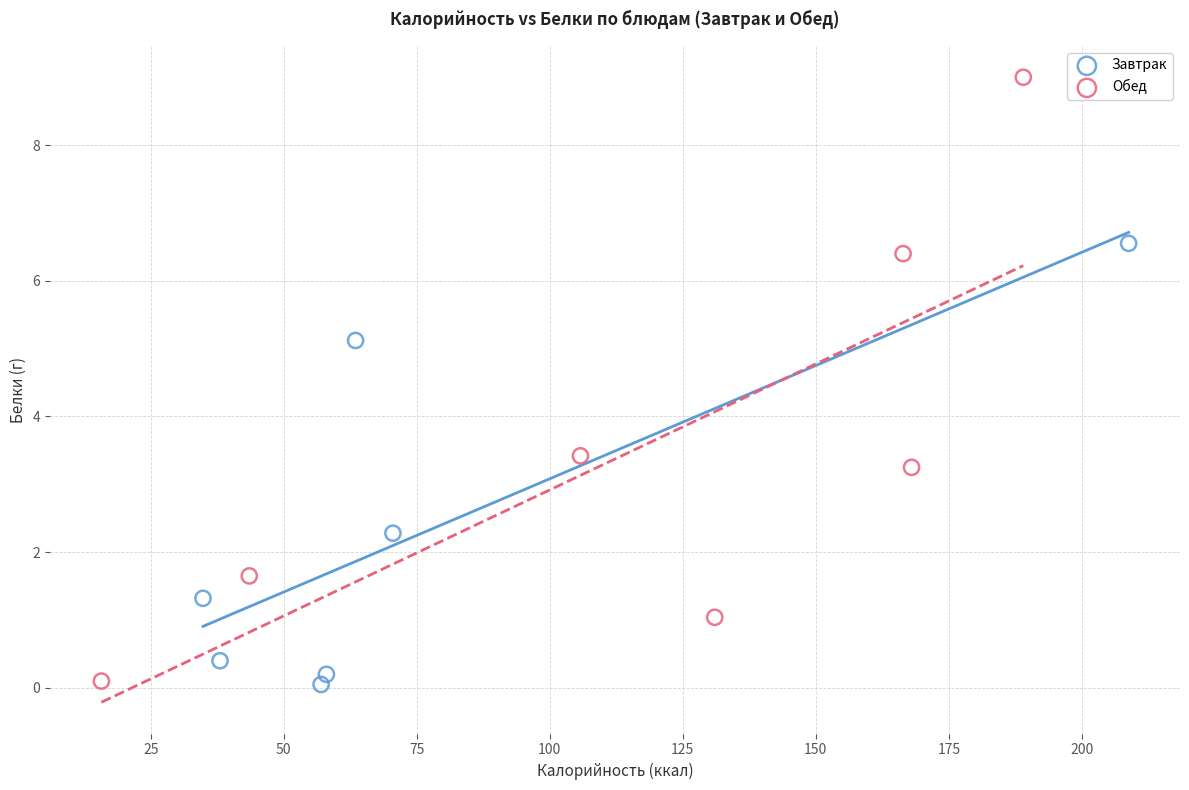

Which series reaches the maximum Y coordinate?

Обед